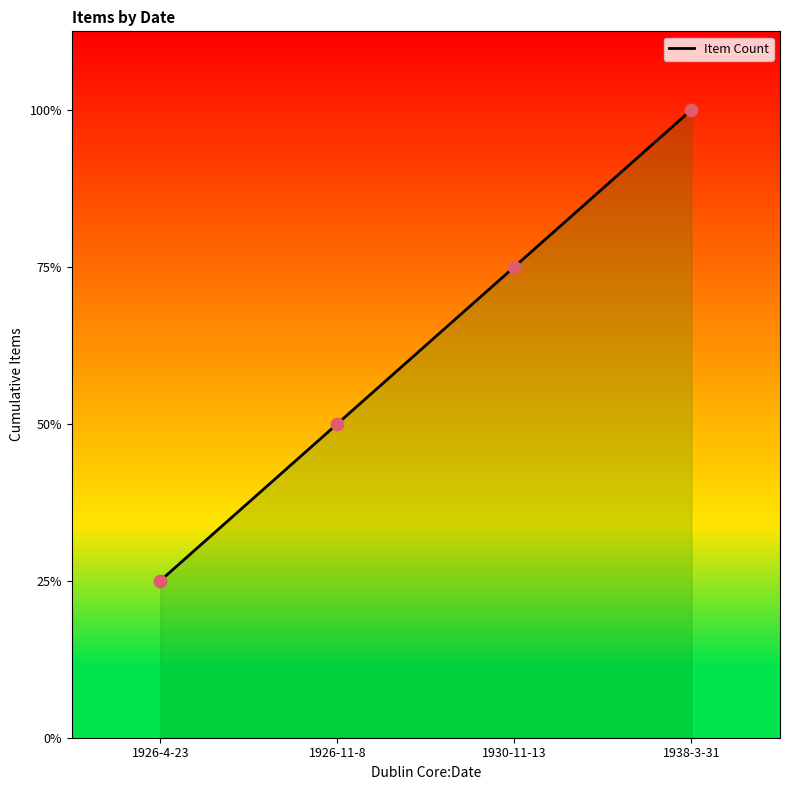

What is the ratio of the value at 1926-11-8 to the value at 1926-4-23?

2.0